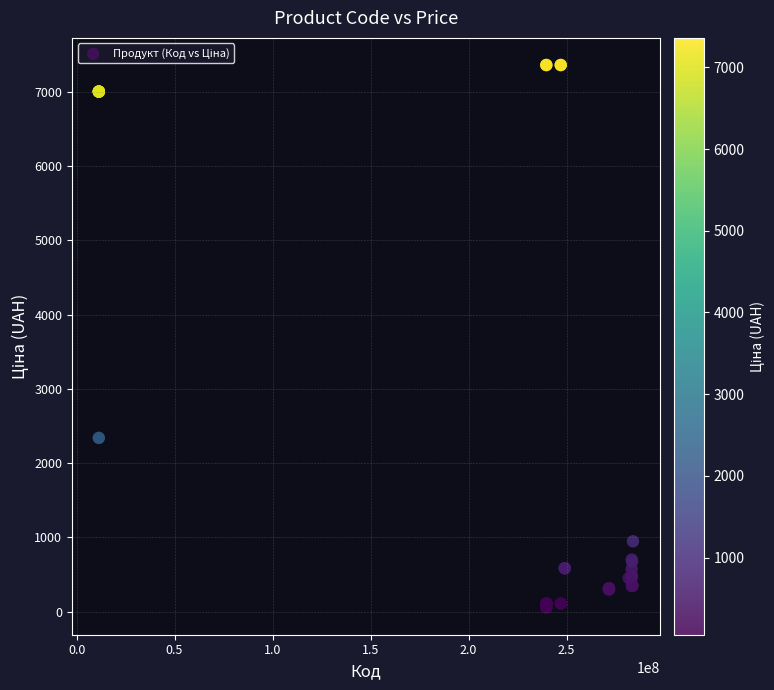

What Y value in the scatter plot is closest to 3707?

2340.3